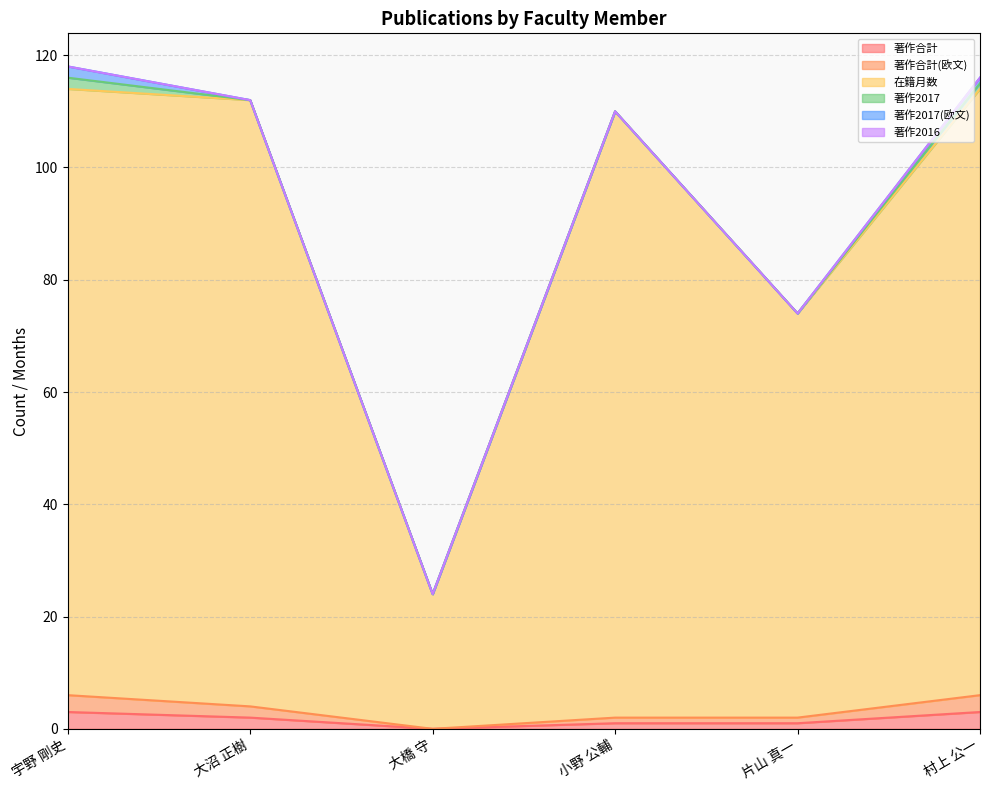

What is the approximate value of 在籍月数 at 小野 公輔?

110